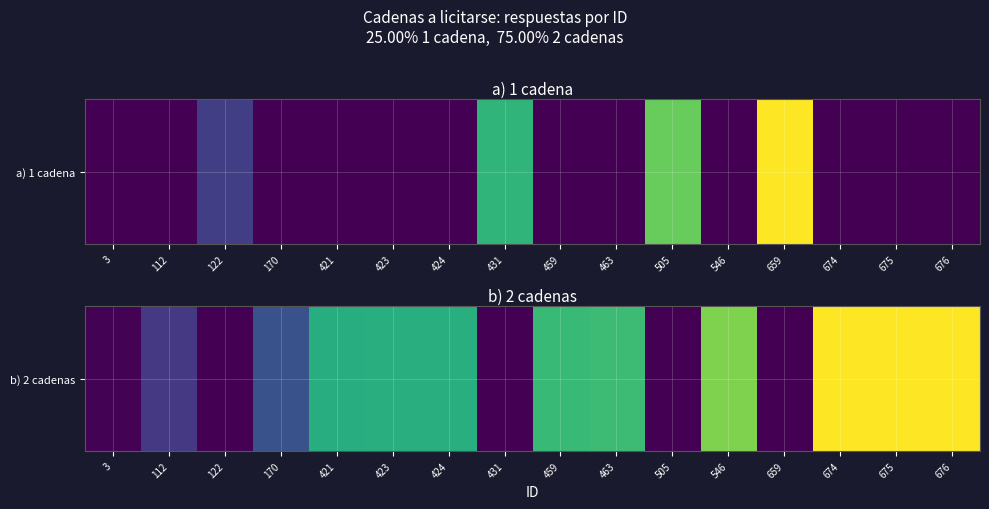

List the labels in order of value, smallest first.

122, 431, 505, 659, 3, 112, 170, 421, 423, 424, 459, 463, 546, 674, 675, 676